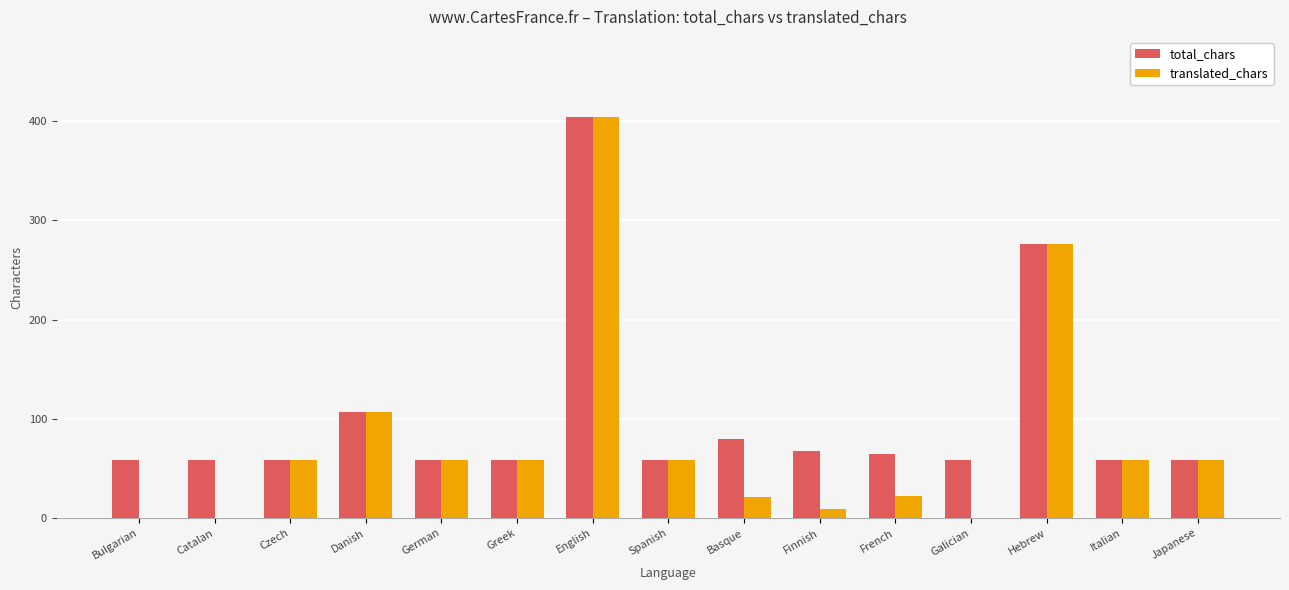

What are all the series names shown in the legend?

total_chars, translated_chars